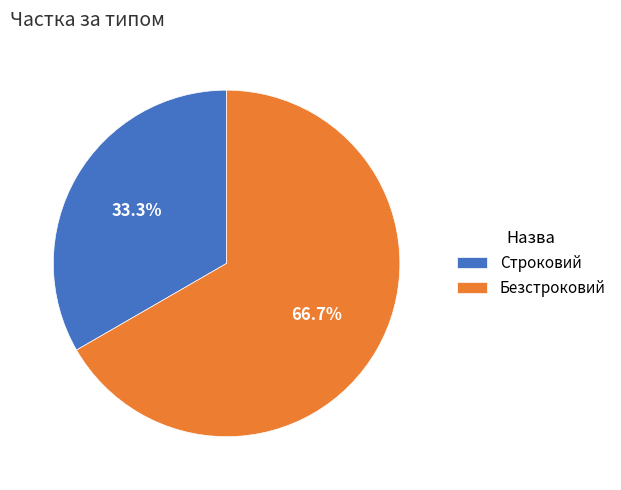

What is the ratio of the value at Строковий to the value at Безстроковий?

0.5